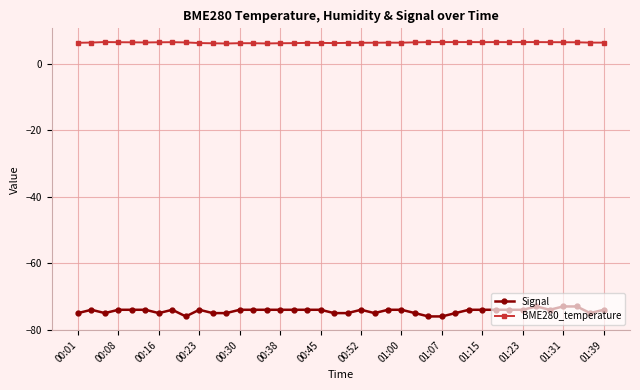

Which series has the largest total across all categories?

BME280_temperature